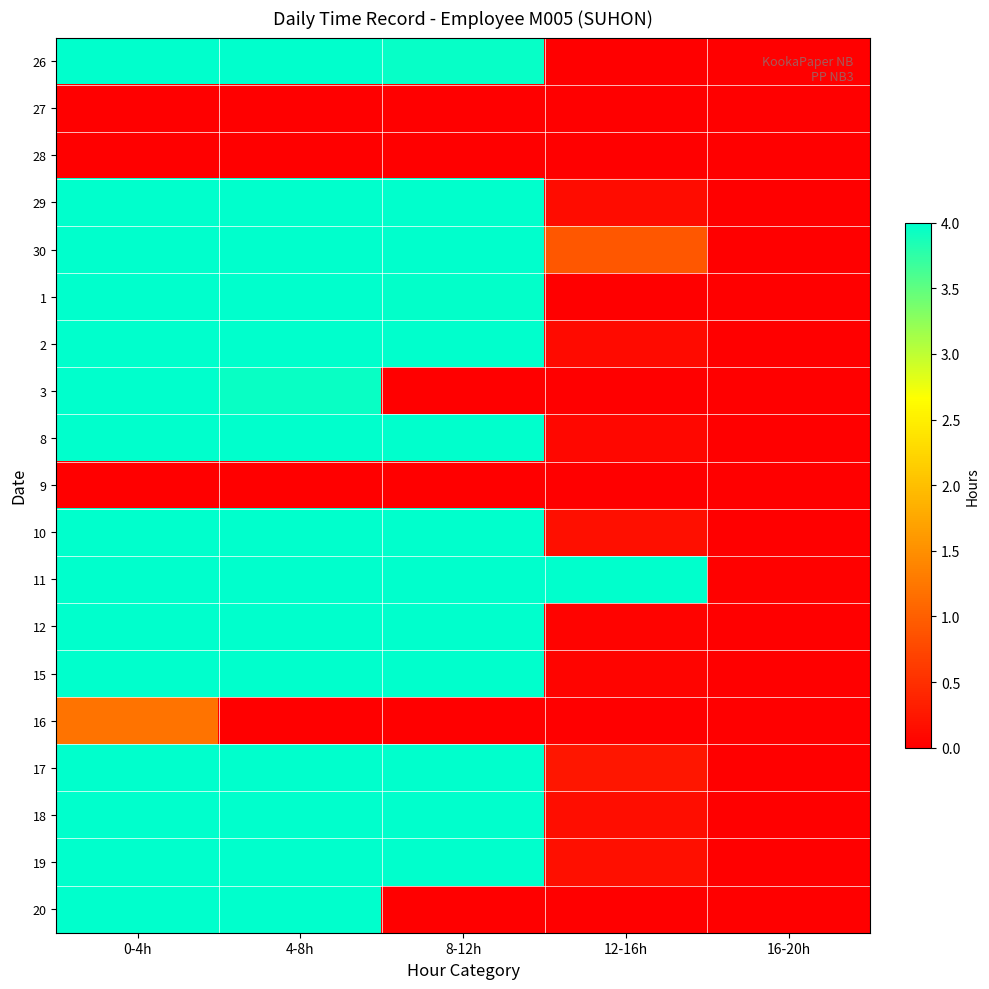

Which label corresponds to the smallest value in the chart?

12-16h